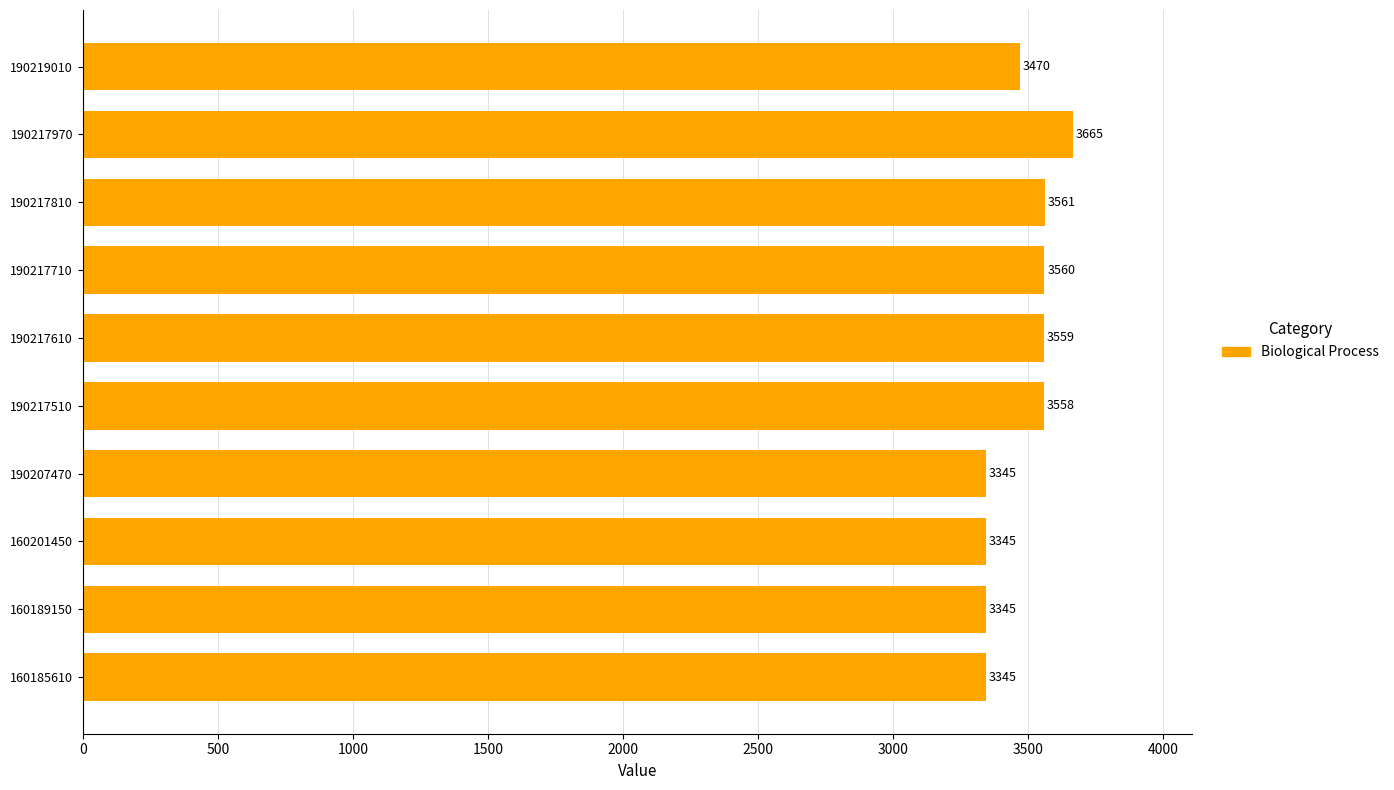

What is the sum of all values?

34753